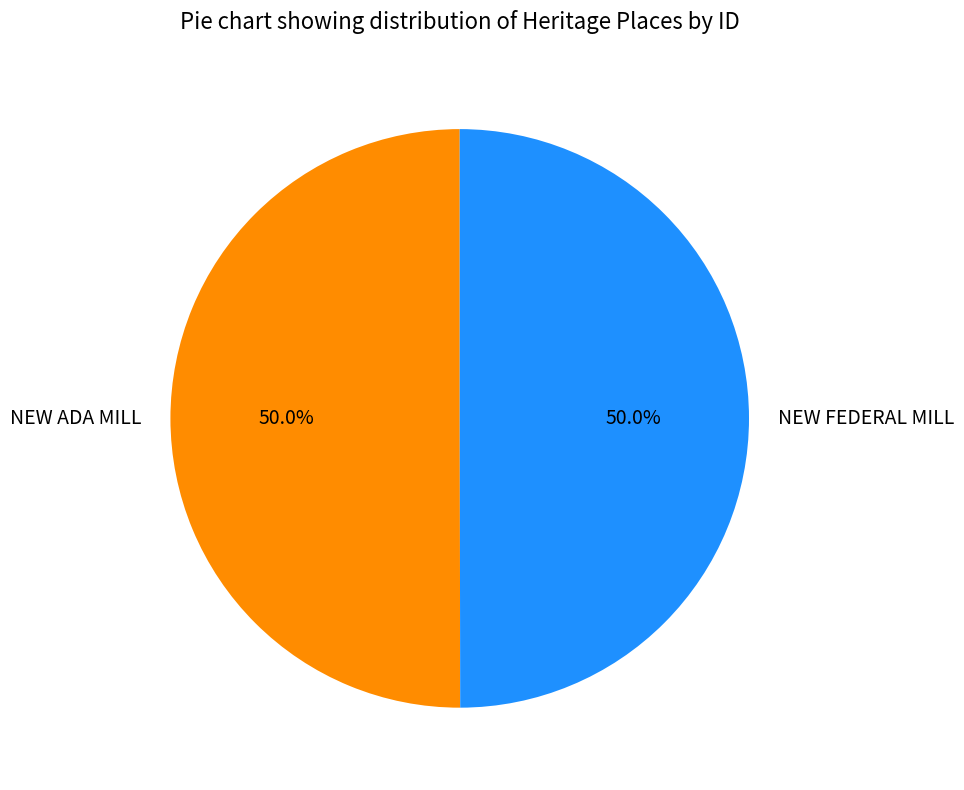

What is the total percentage of NEW FEDERAL MILL and NEW ADA MILL?

100.0%